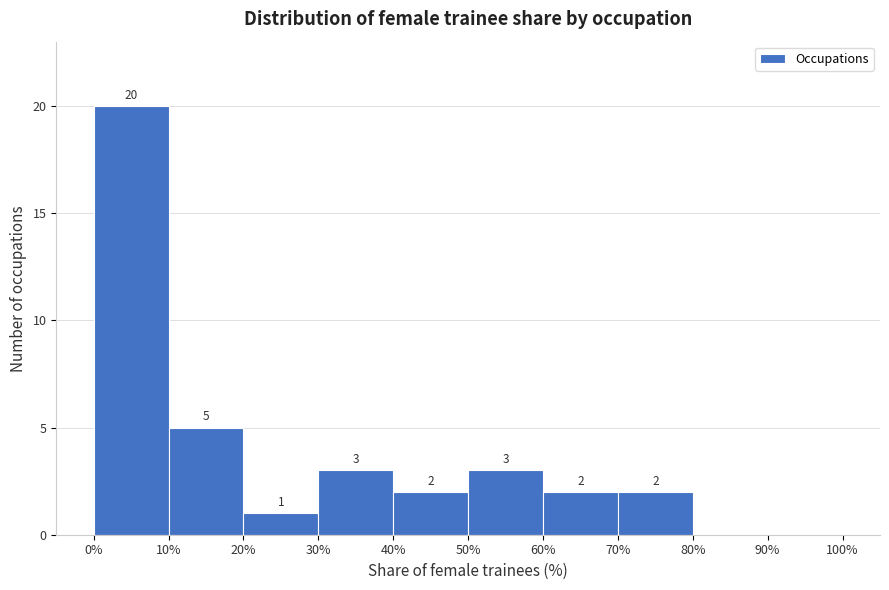

Which range on the x-axis has the tallest bar?

0% to 10%